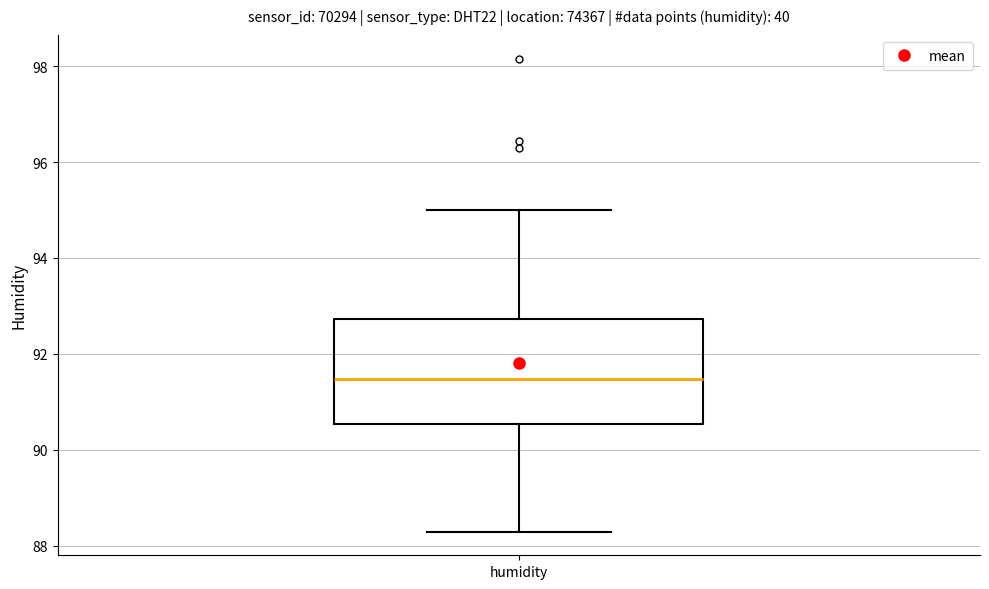

Read this box plot against the y-axis: the position of the median line, the range covered by the box, and the ends of both whiskers. The values are not printed on the chart, so give them approximately, as read against the axis.

median 91.4, box 90.6 to 92.8, whiskers 88.2 to 95.0